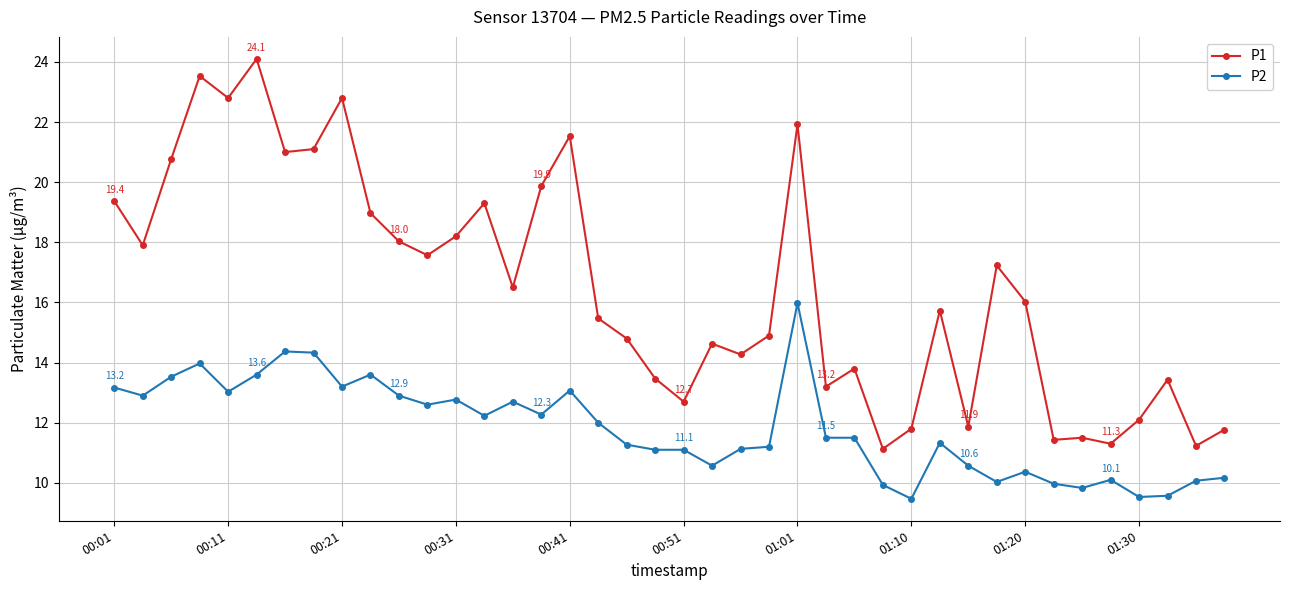

True or false: P1 and P2 intersect in this chart.

False